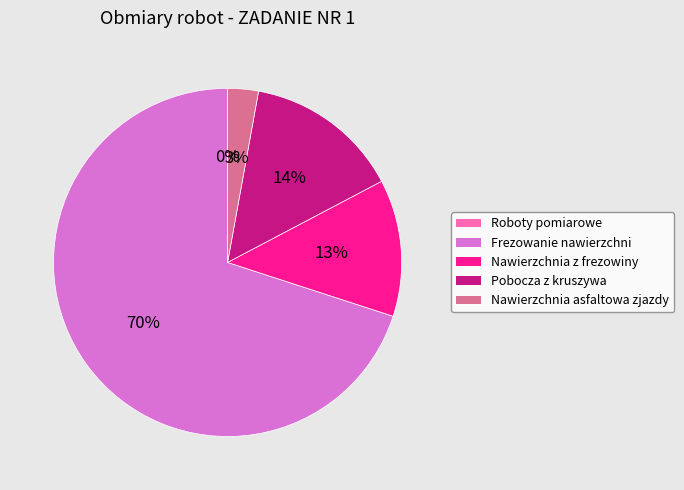

Which slice represents more than half of the pie?

Frezowanie nawierzchni